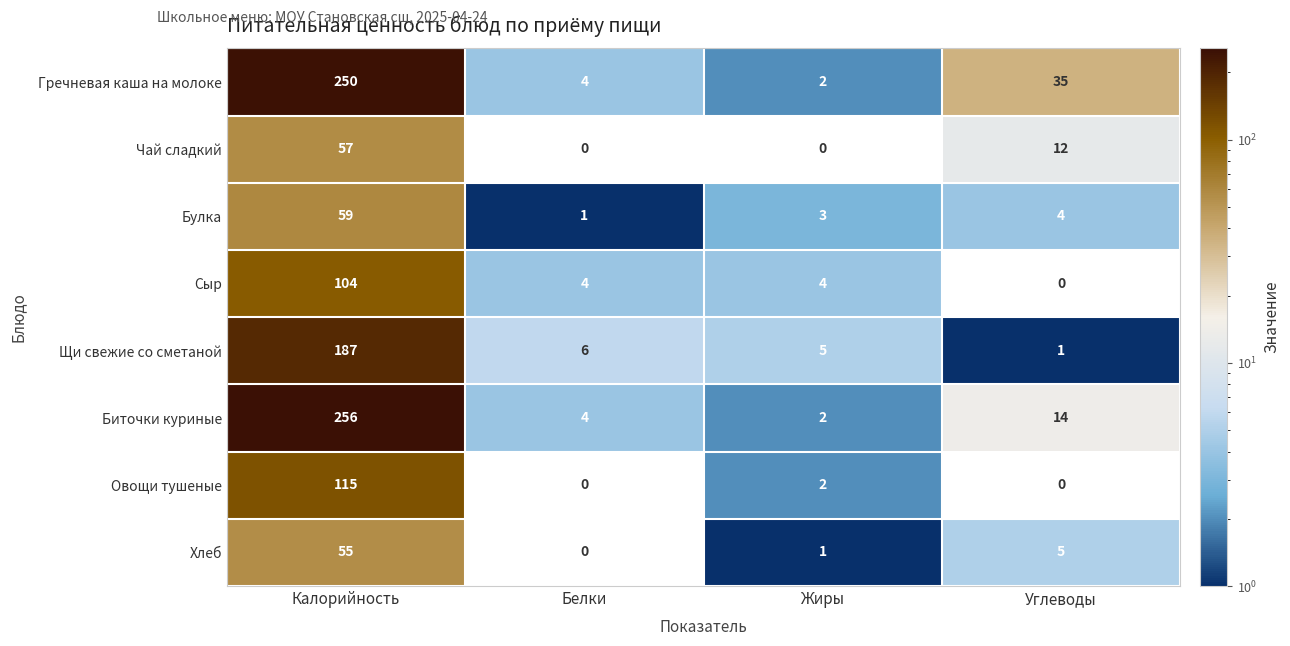

True or false: Гречневая каша на молоке has a value of 250 at Калорийность.

True